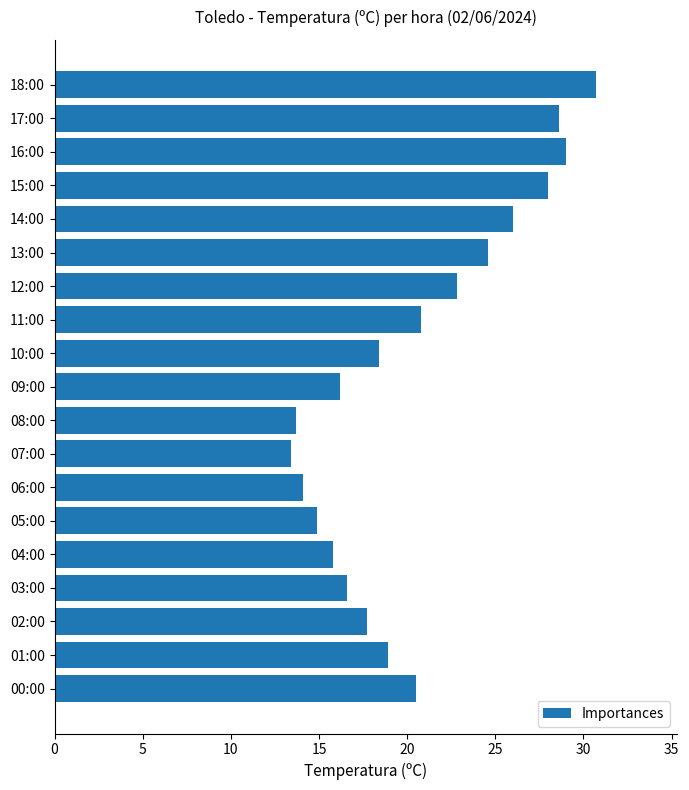

Rank the categories by value from lowest to highest.

07:00, 08:00, 06:00, 05:00, 04:00, 09:00, 03:00, 02:00, 10:00, 01:00, 00:00, 11:00, 12:00, 13:00, 14:00, 15:00, 17:00, 16:00, 18:00